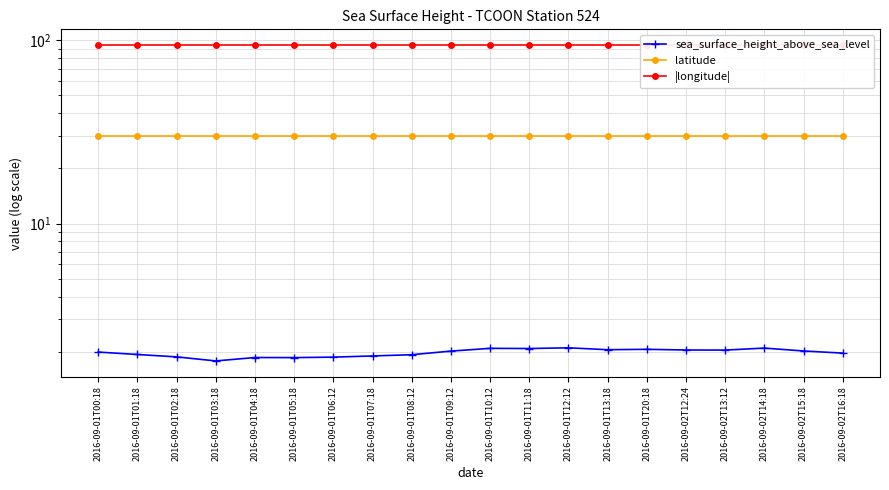

Between 2016-09-01T11:18 and 2016-09-02T15:18, which series saw the biggest shift?

sea_surface_height_above_sea_level